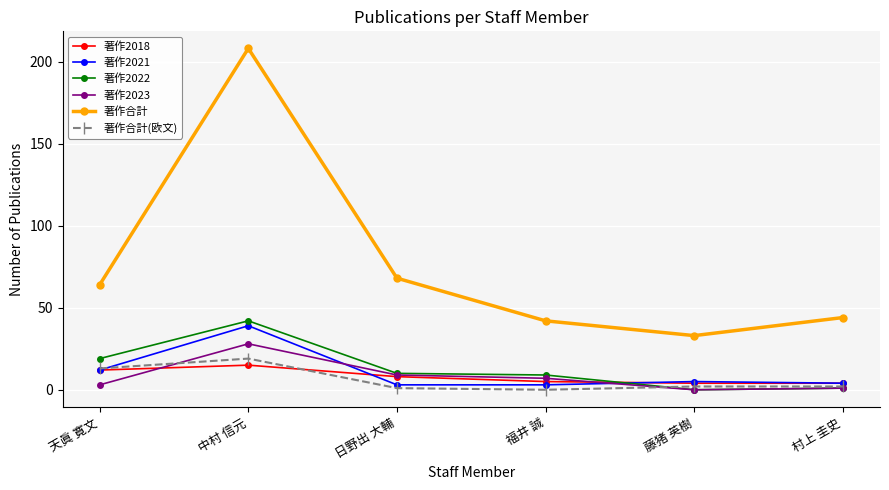

The 著作2023 series shows 9 at 日野出 大輔. True or false?

True